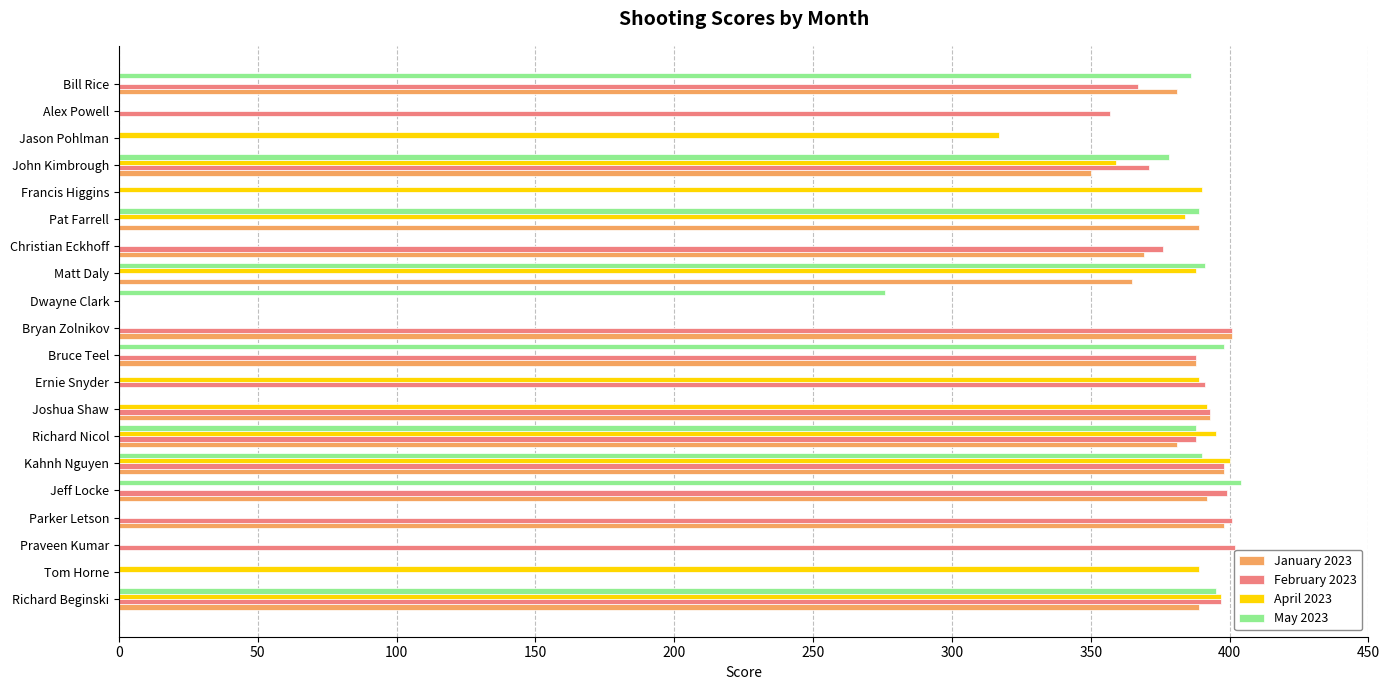

What is the average value of the April 2023 series?

210